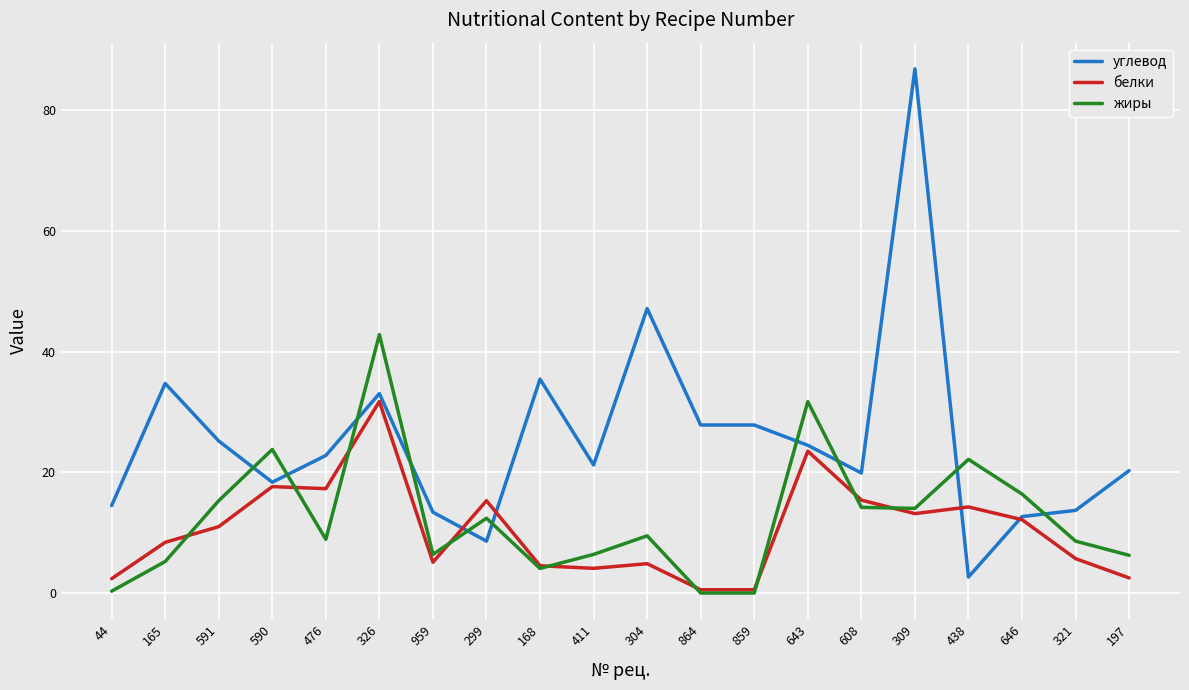

Which series ends up on top after the final intersection of углевод and белки?

углевод